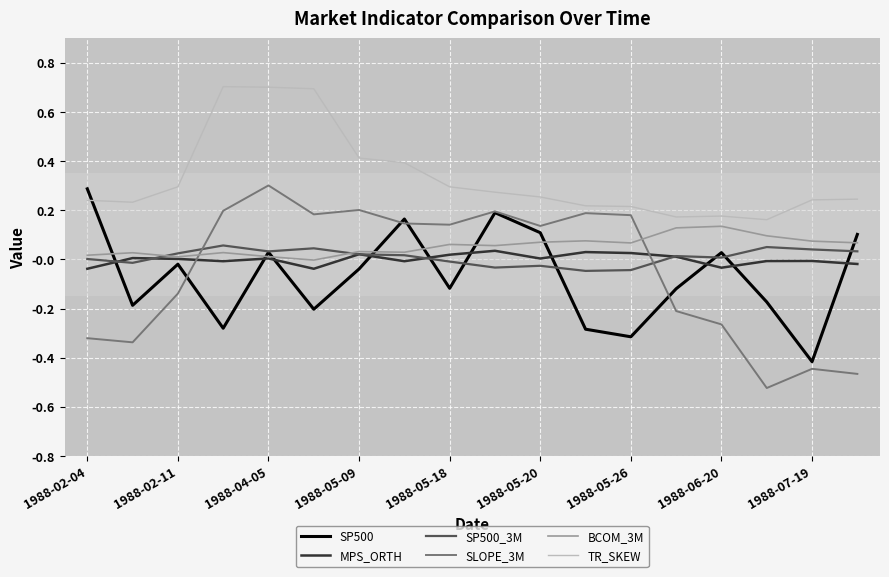

How many values in the SLOPE_3M series are below 0?

8